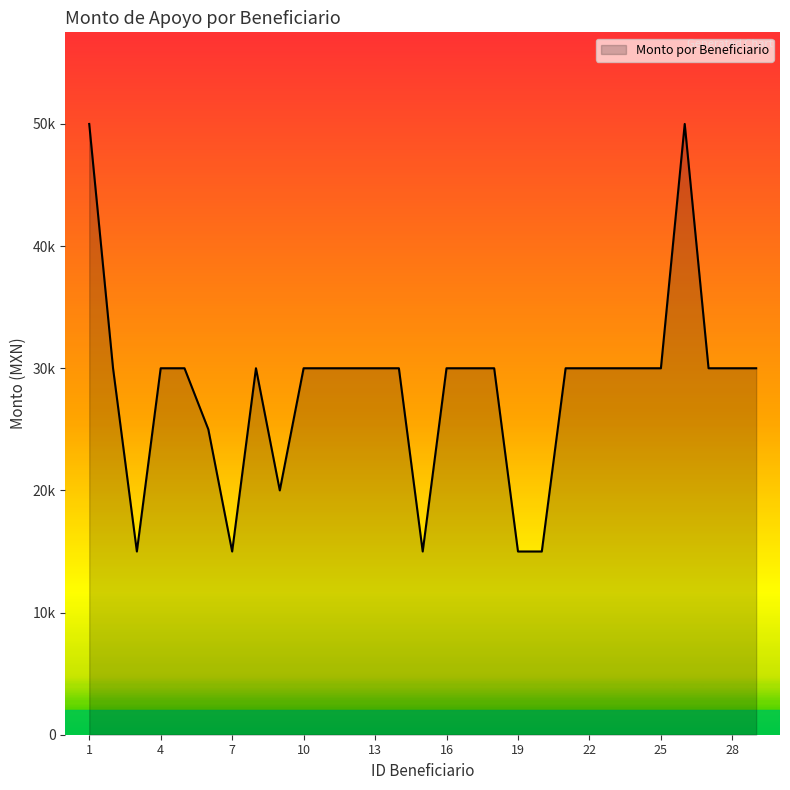

What is the average value?

28276